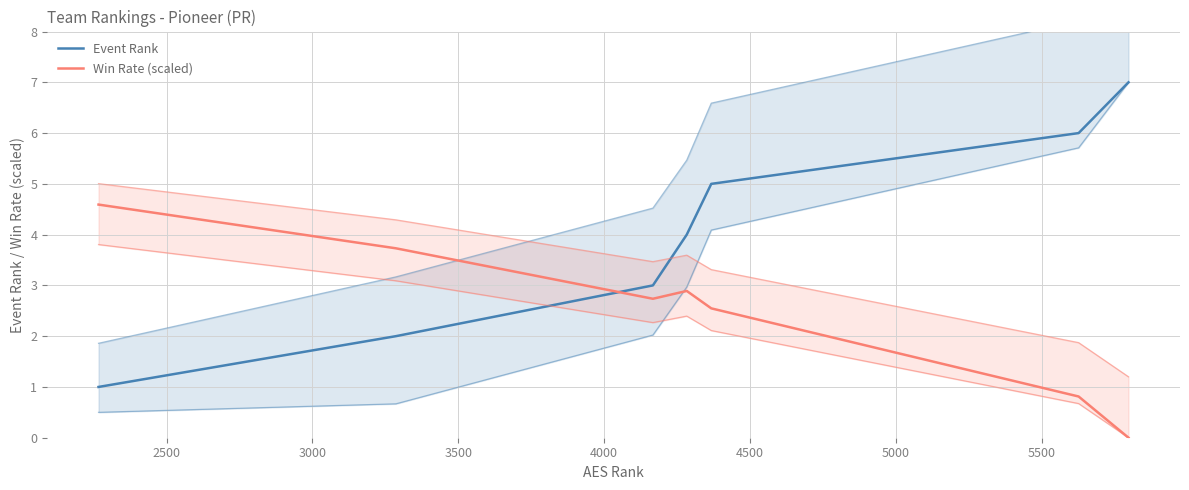

List the series in order of their overall mean, highest first.

Event Rank, Win Rate (scaled)